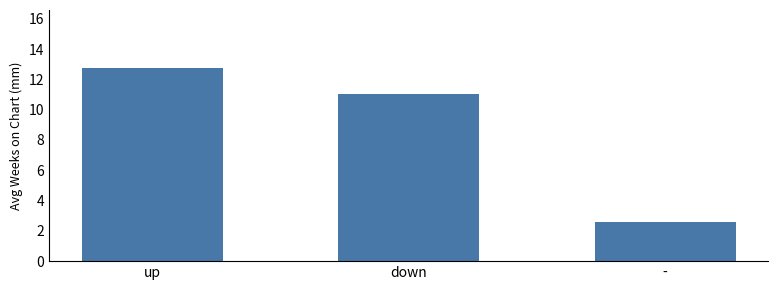

True or false: the data shows 11.0 at down.

True